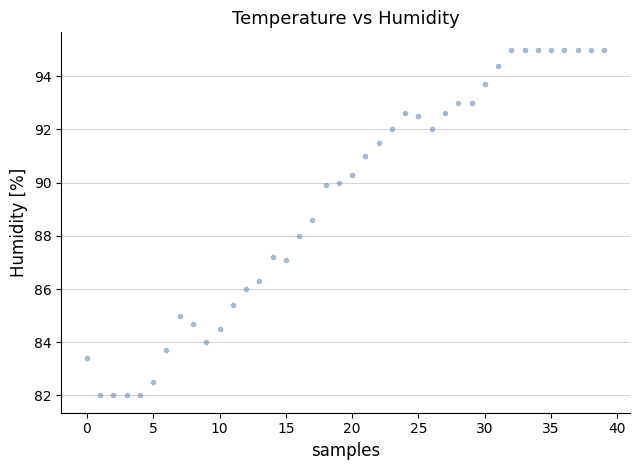

What is the range of Y values (max minus min)?

13.0